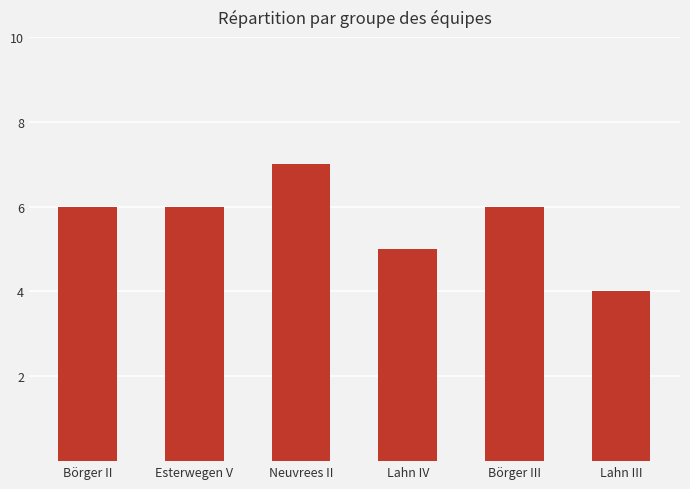

What is the label of the 4th bar from the right?

Neuvrees II